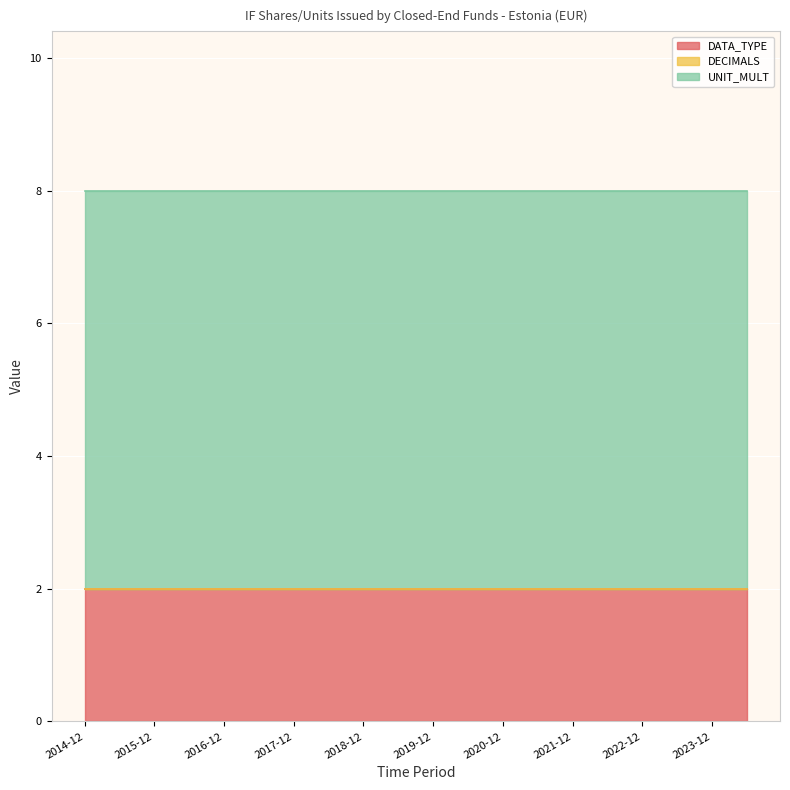

Which has a higher value, 2022-06 or 2016-06?

2022-06